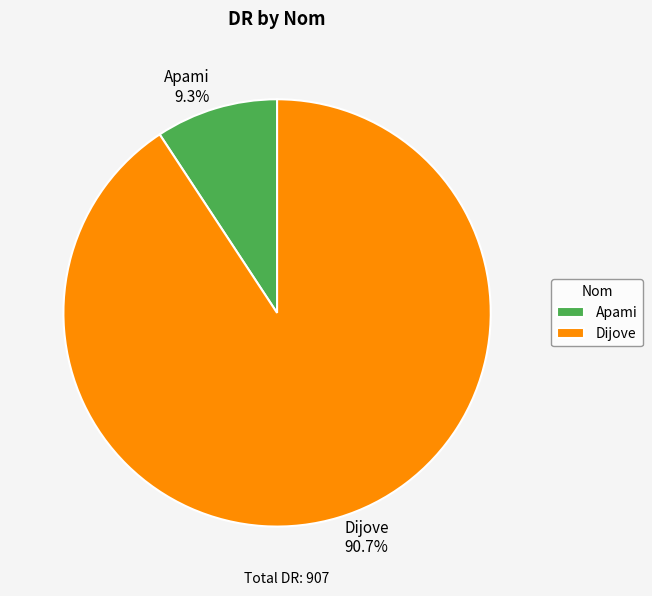

The Dijove slice represents 91% of the pie. True or false?

True